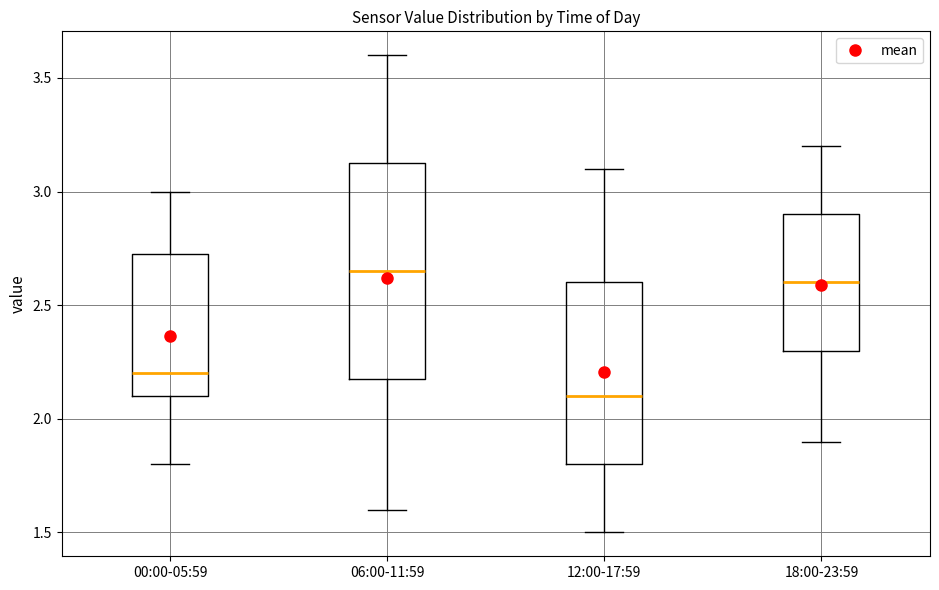

Where is the lower edge of the box for 12:00-17:59 on the y-axis? The values are not printed on the chart, so give them approximately, as read against the axis.

1.80